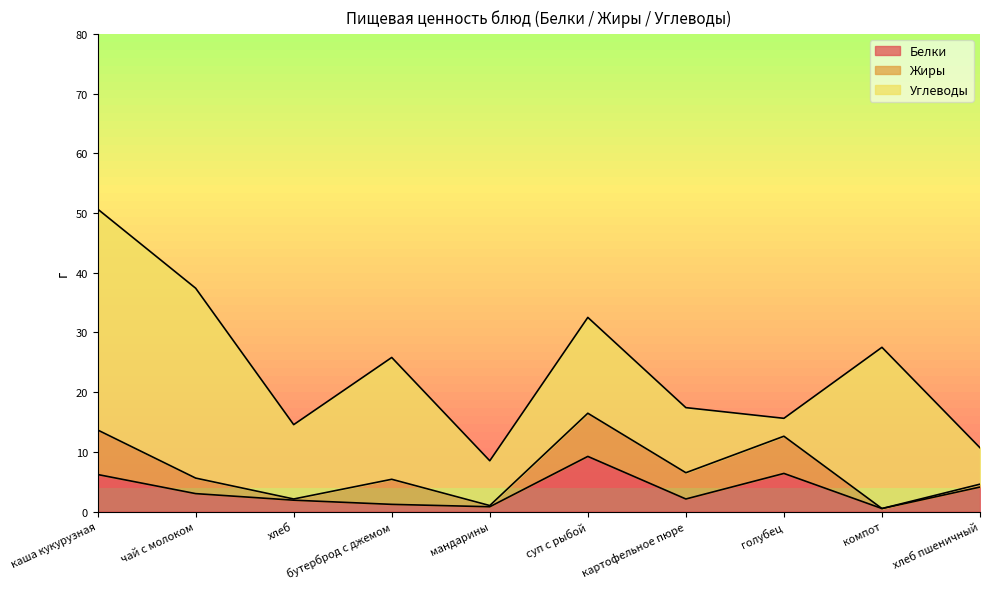

At which category is the sum across all series the highest?

каша кукурузная